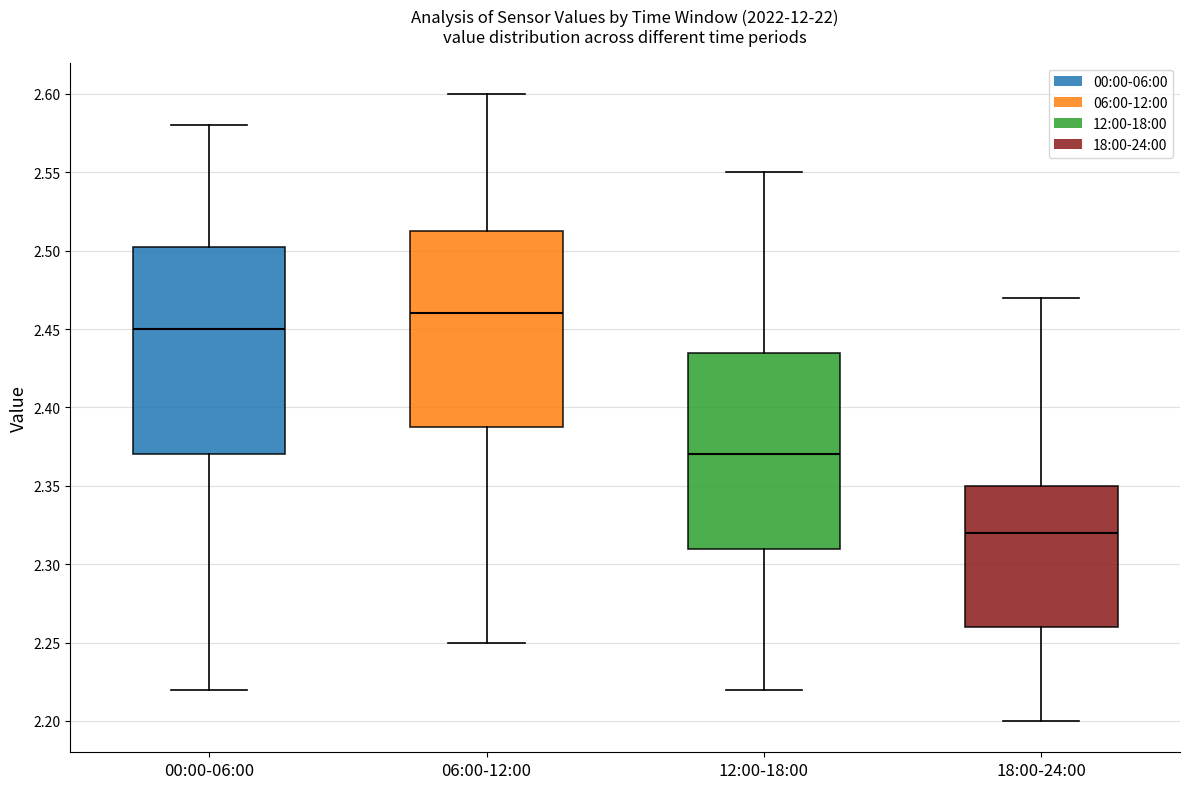

Comparing the boxes themselves (not the whiskers), which one is the tallest?

00:00-06:00